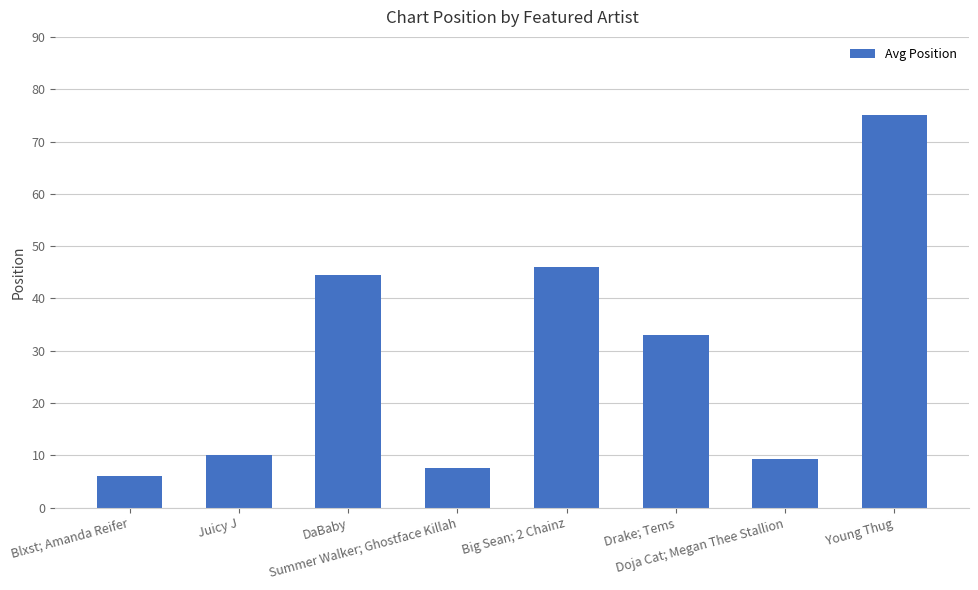

What position from the left is Blxst; Amanda Reifer?

1